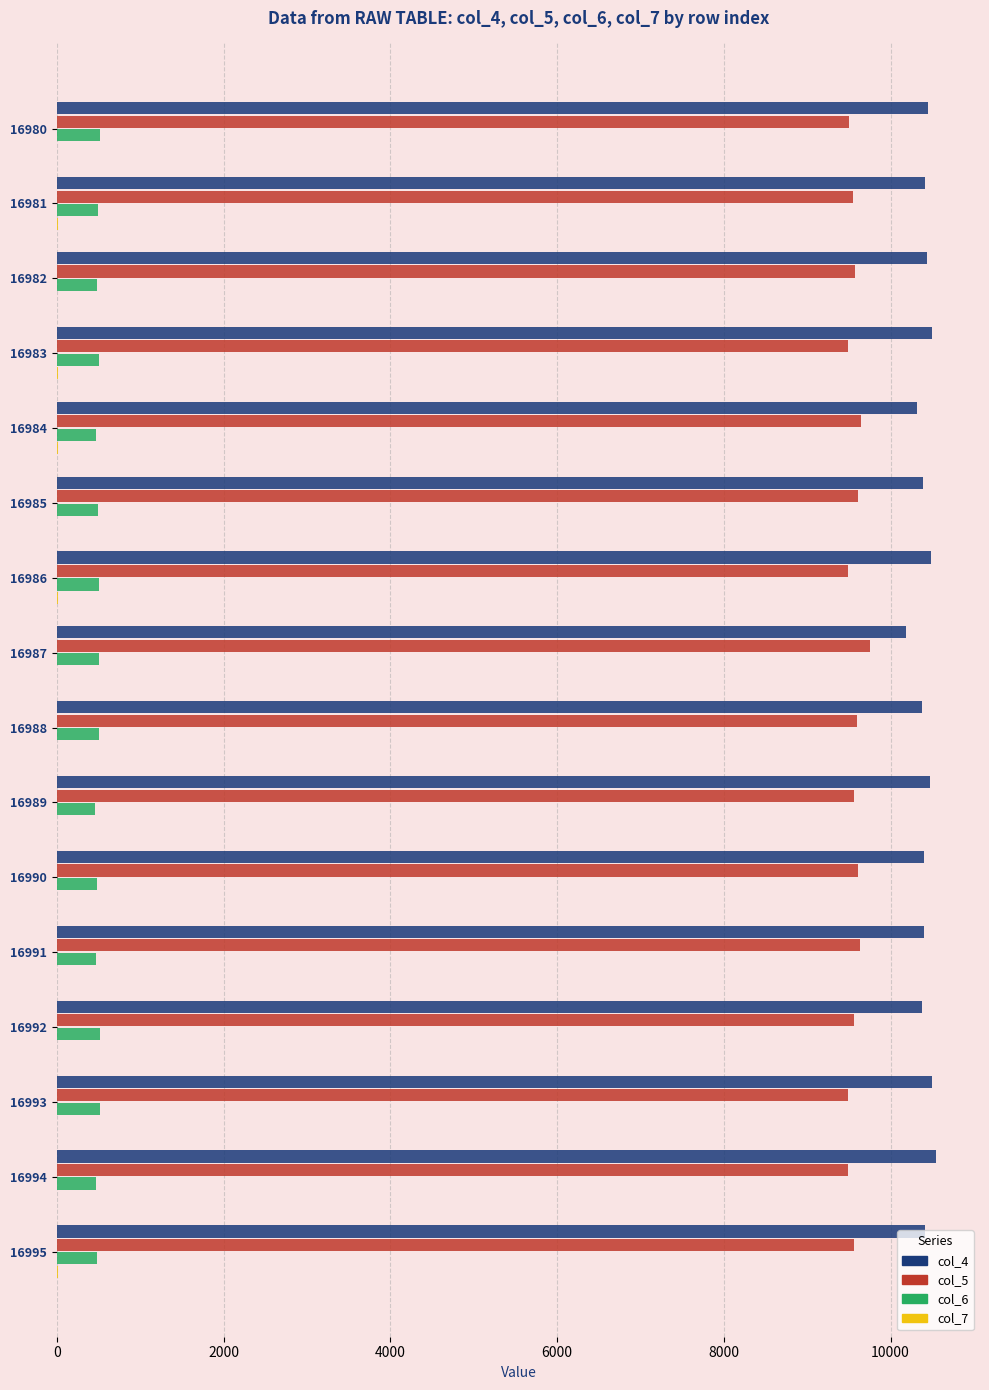

The col_5 series shows 14519 at 16990. True or false?

False